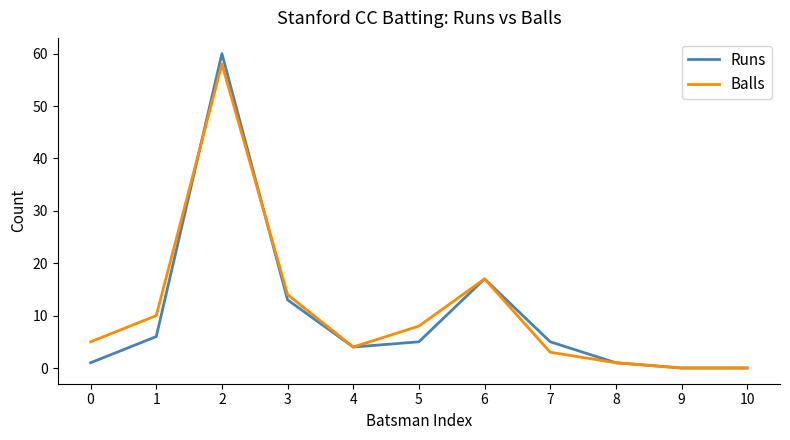

Which series has the widest spread of values?

Runs